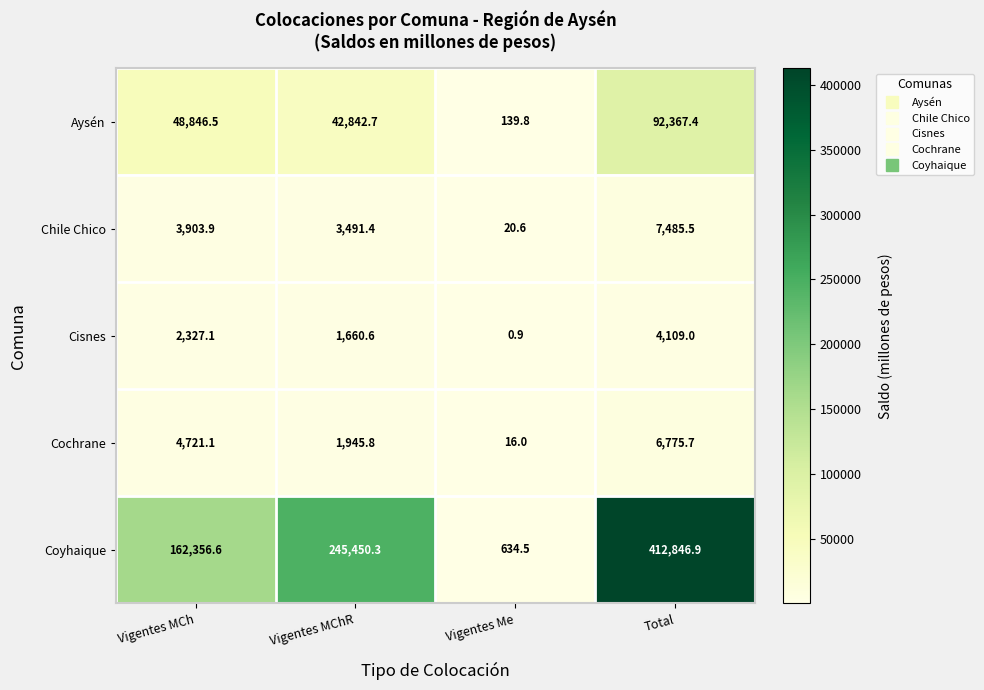

At how many categories does at least one series exceed 116444?

3